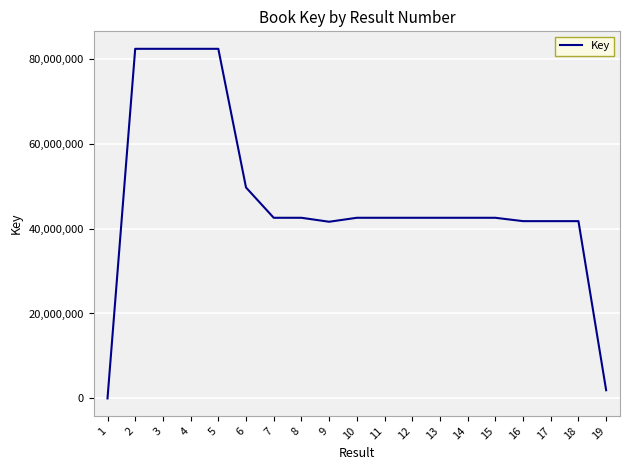

Which has a higher value, 18 or 13?

13